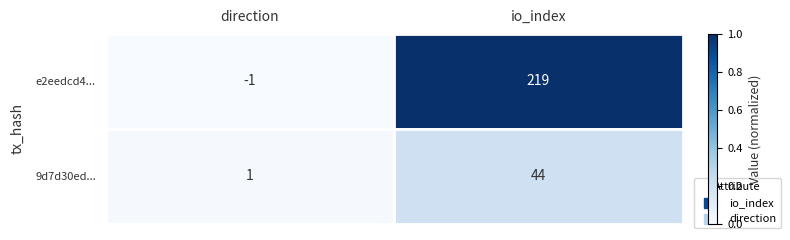

Is the value of e2eedcd4... at direction greater than the value of 9d7d30ed... at io_index?

No